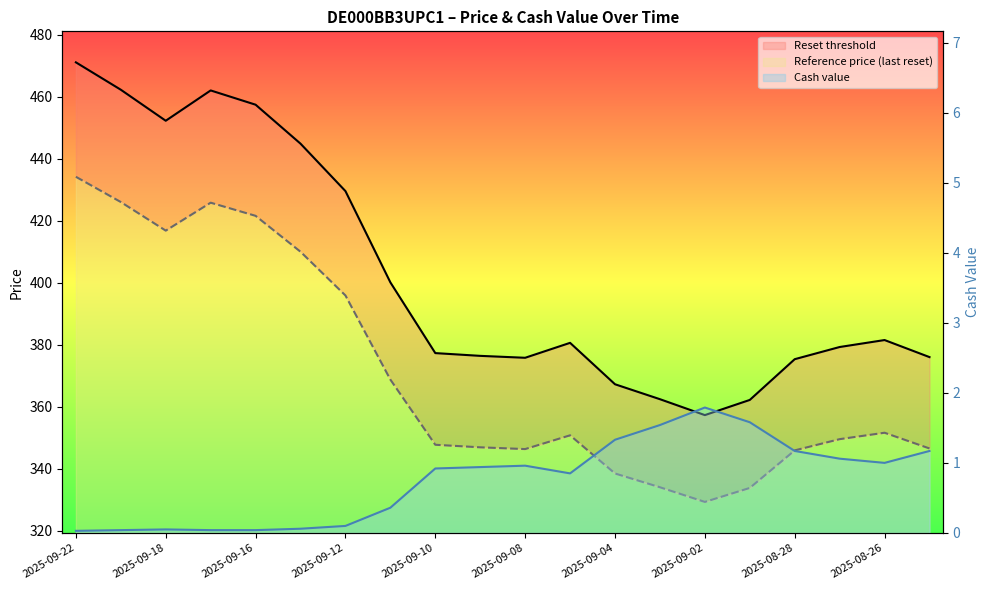

At which category does the chart reach its peak across all series?

2025-09-22